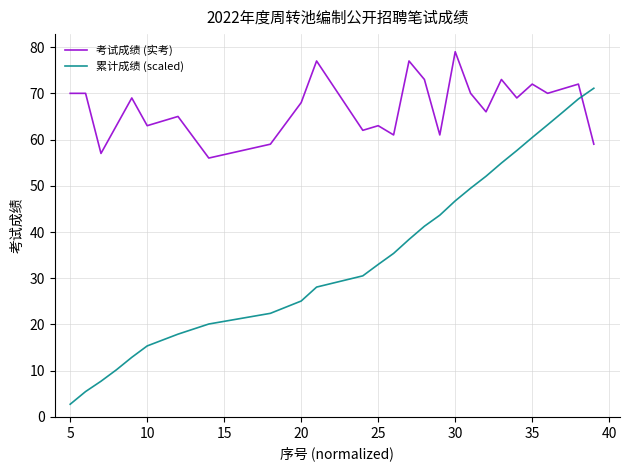

How many intersections are there between 累计成绩 (scaled) and 考试成绩 (实考)?

1